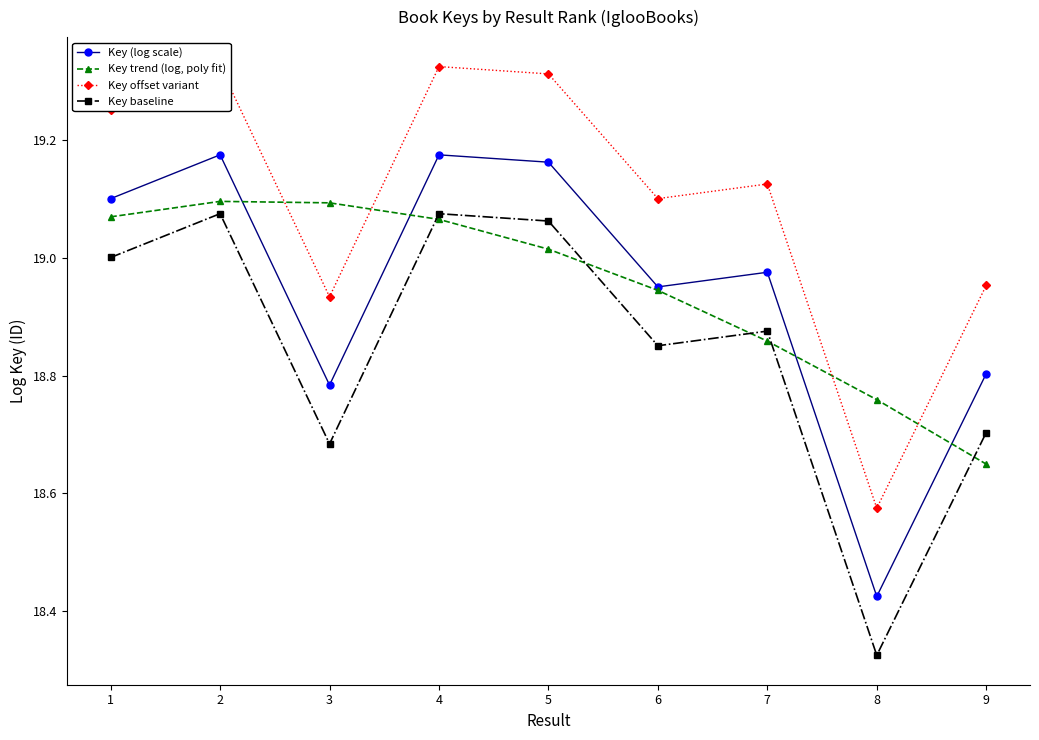

The value of Key offset variant at 9 is 19.0. True or false?

True